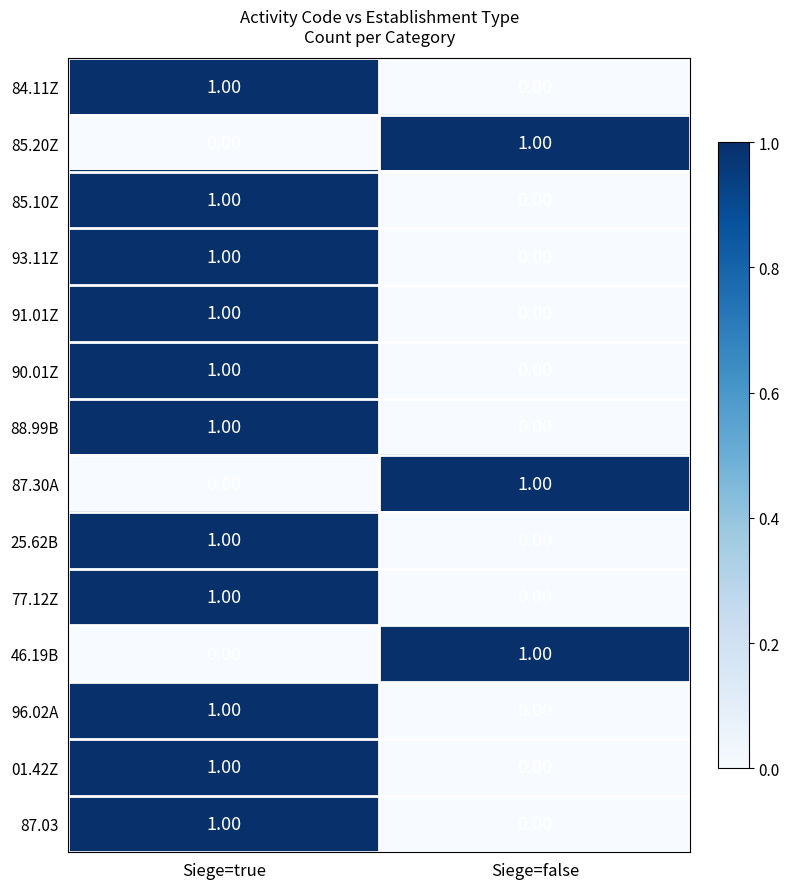

At how many categories does at least one series exceed 0?

2